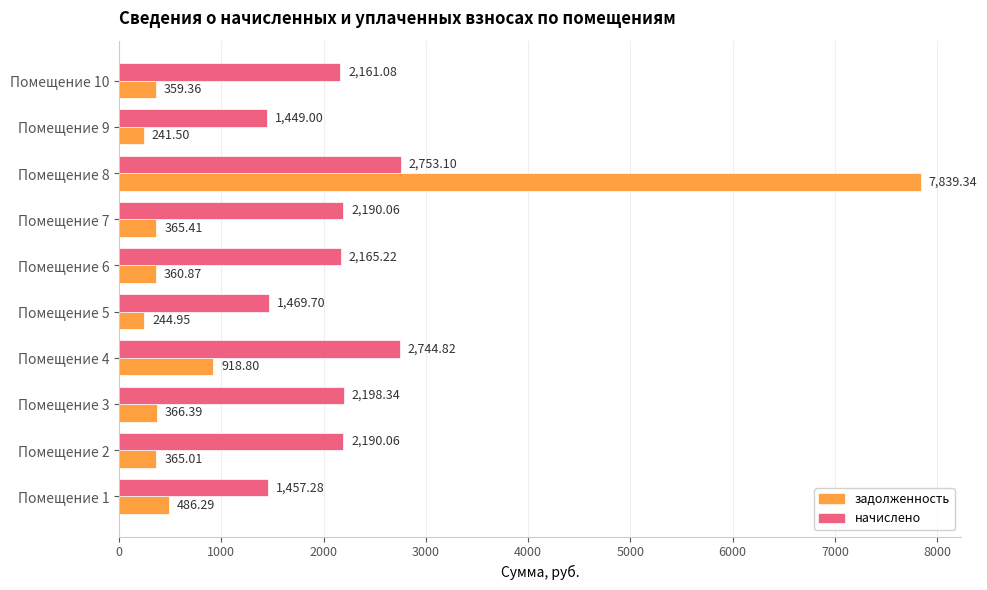

At how many categories does at least one series exceed 1065?

10